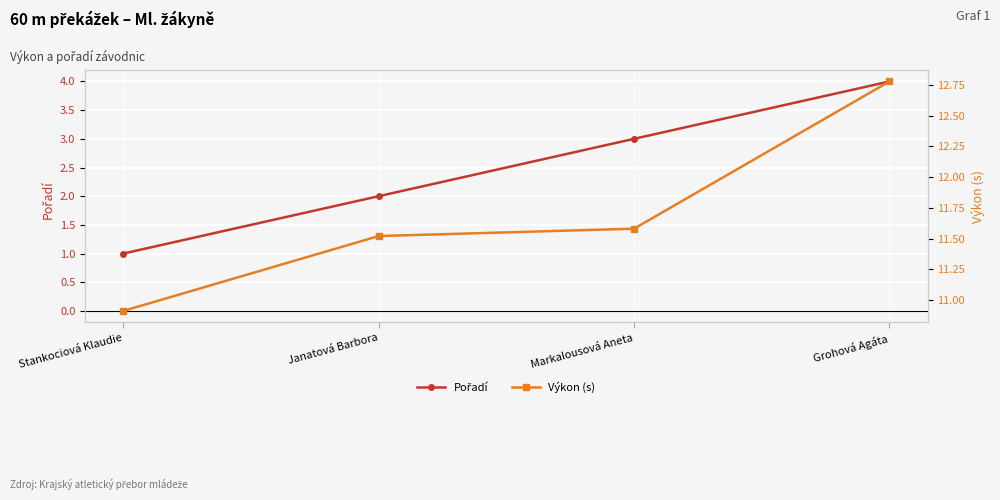

What is the value of the Pořadí point at the 1st from the left?

1.0